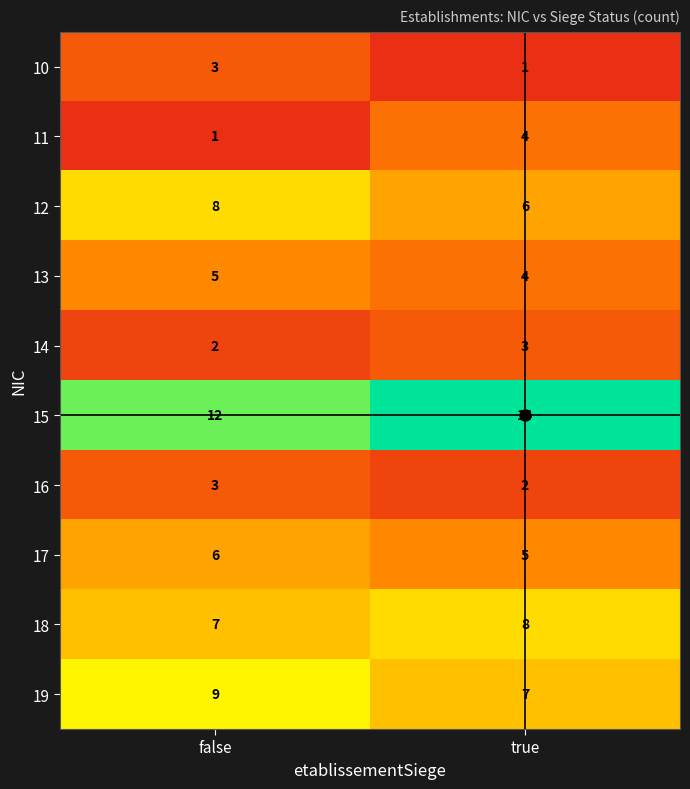

What is the sum of the 15 values at true and false?

26